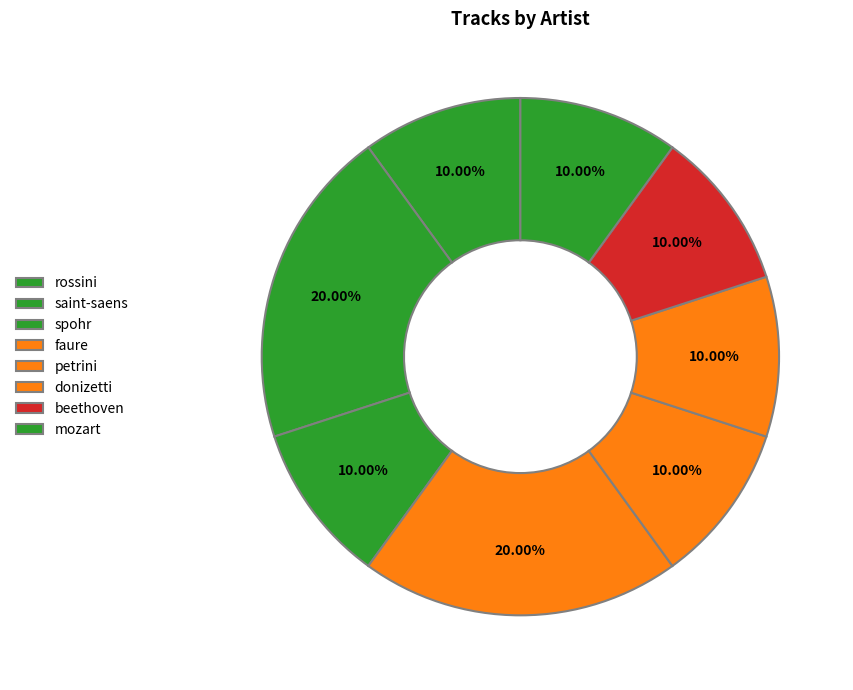

To the nearest percent, what percentage of the pie is mozart?

10%